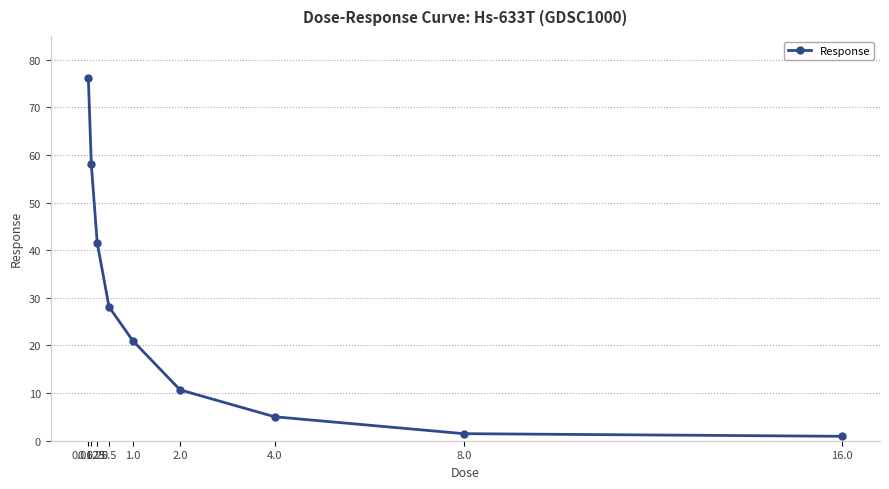

Is this an area chart (filled region under the line)?

No